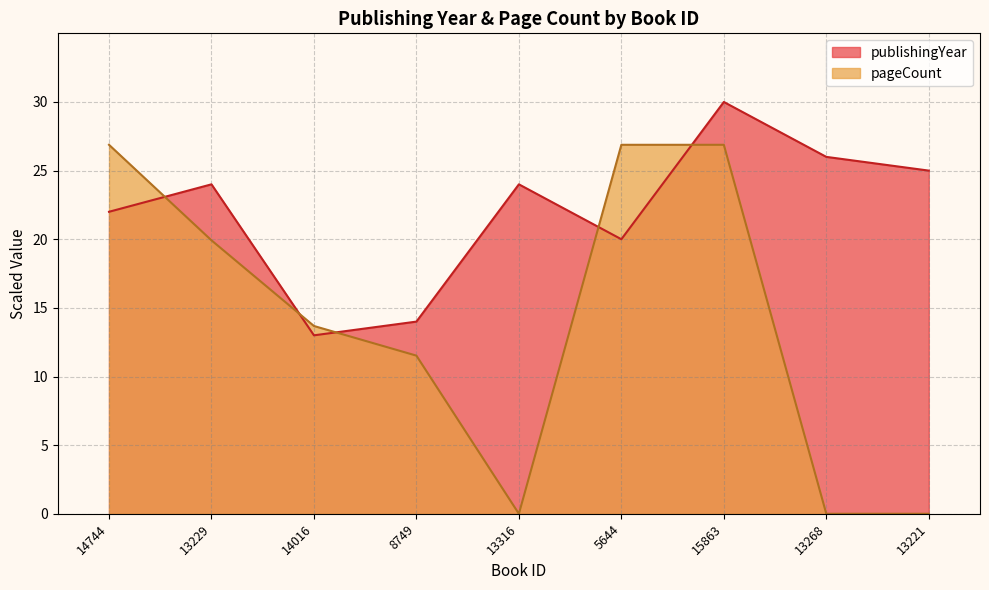

What is the greatest value displayed?

30.0